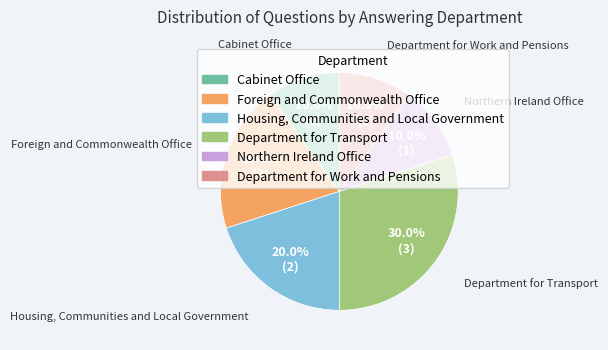

To the nearest percent, what is the combined percentage of Northern Ireland Office and Housing, Communities and Local Government?

30%